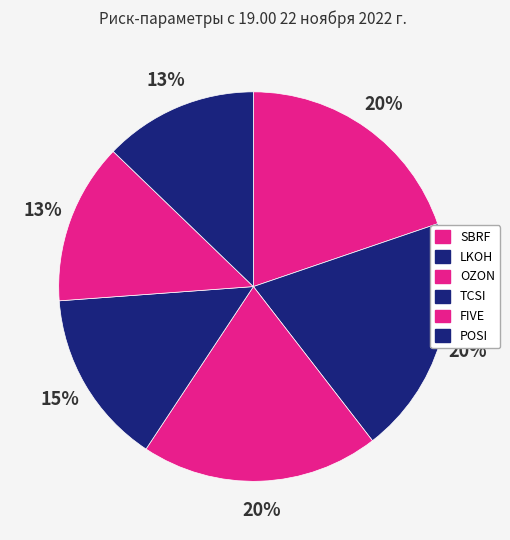

The TCSI slice represents 3% of the pie. True or false?

False